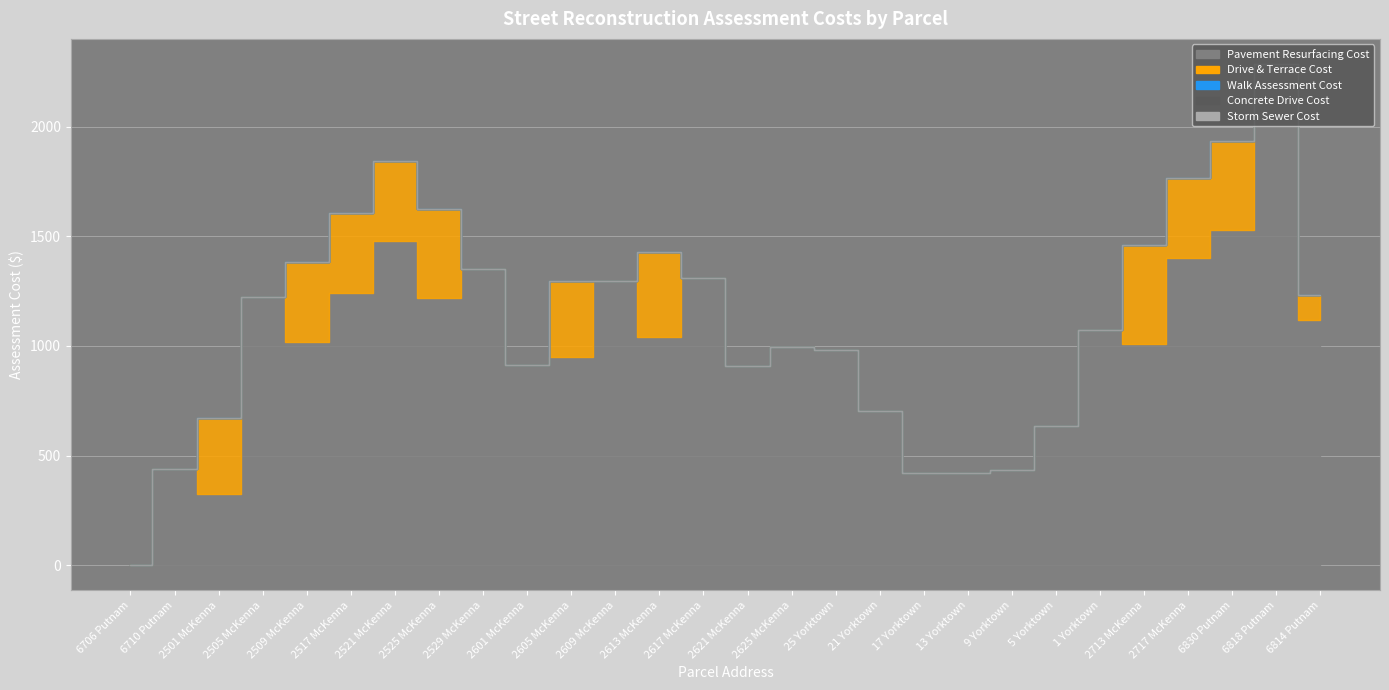

True or false: Walk Assessment Cost and Concrete Drive Cost intersect in this chart.

False